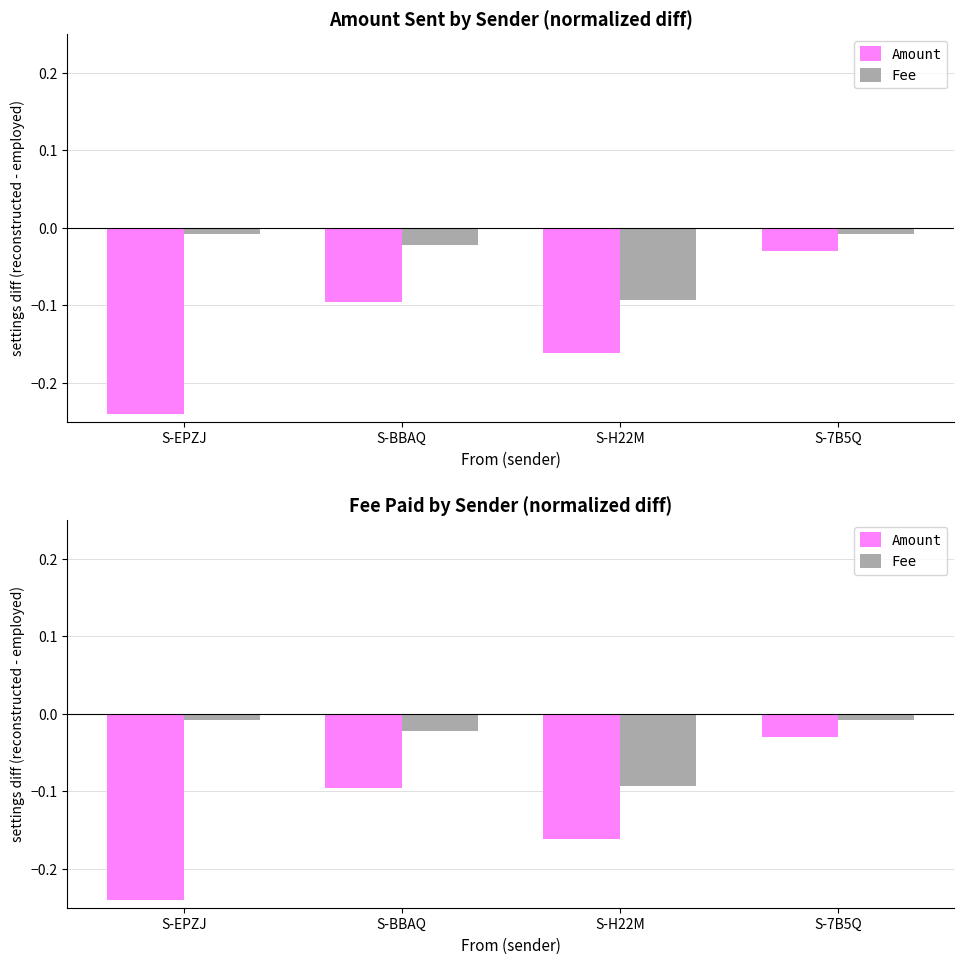

Which series has the largest total across all categories?

Fee